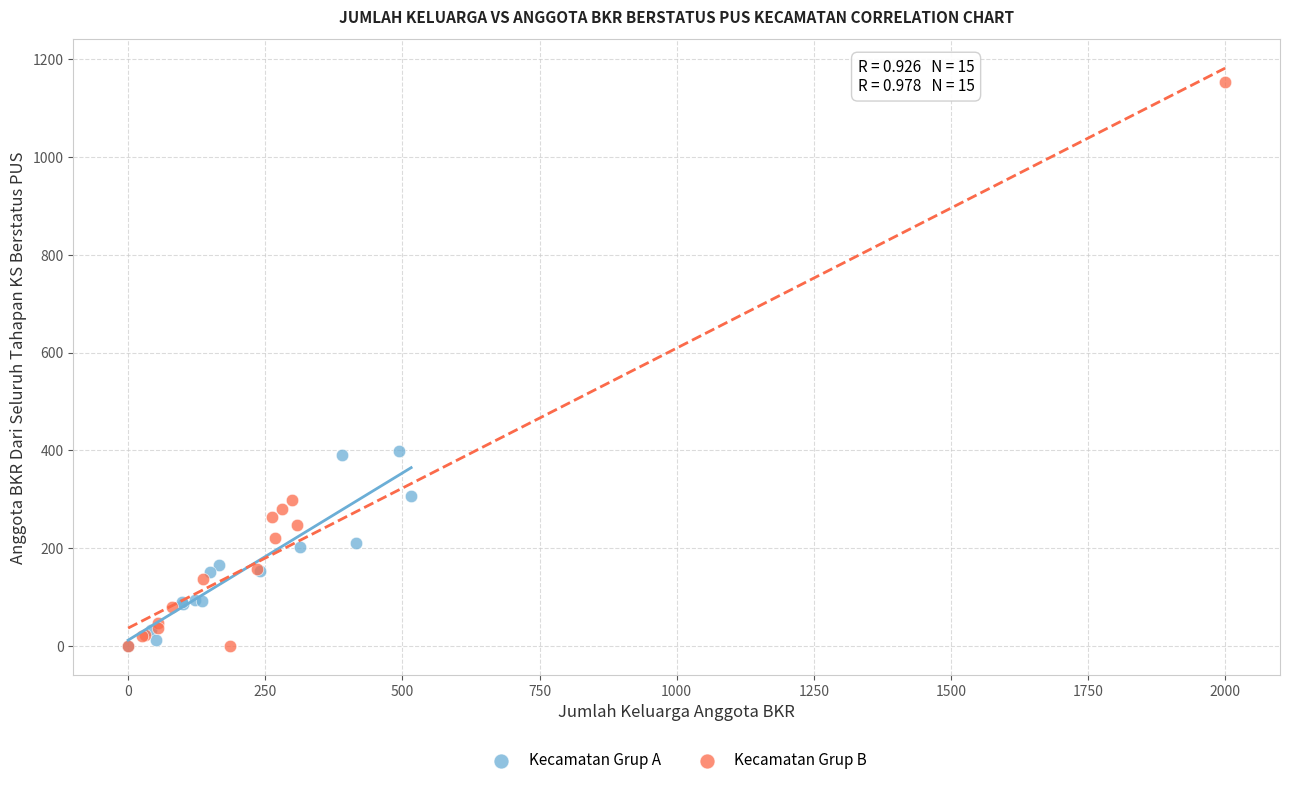

Which series has the widest spread of Y values?

Kecamatan Grup B